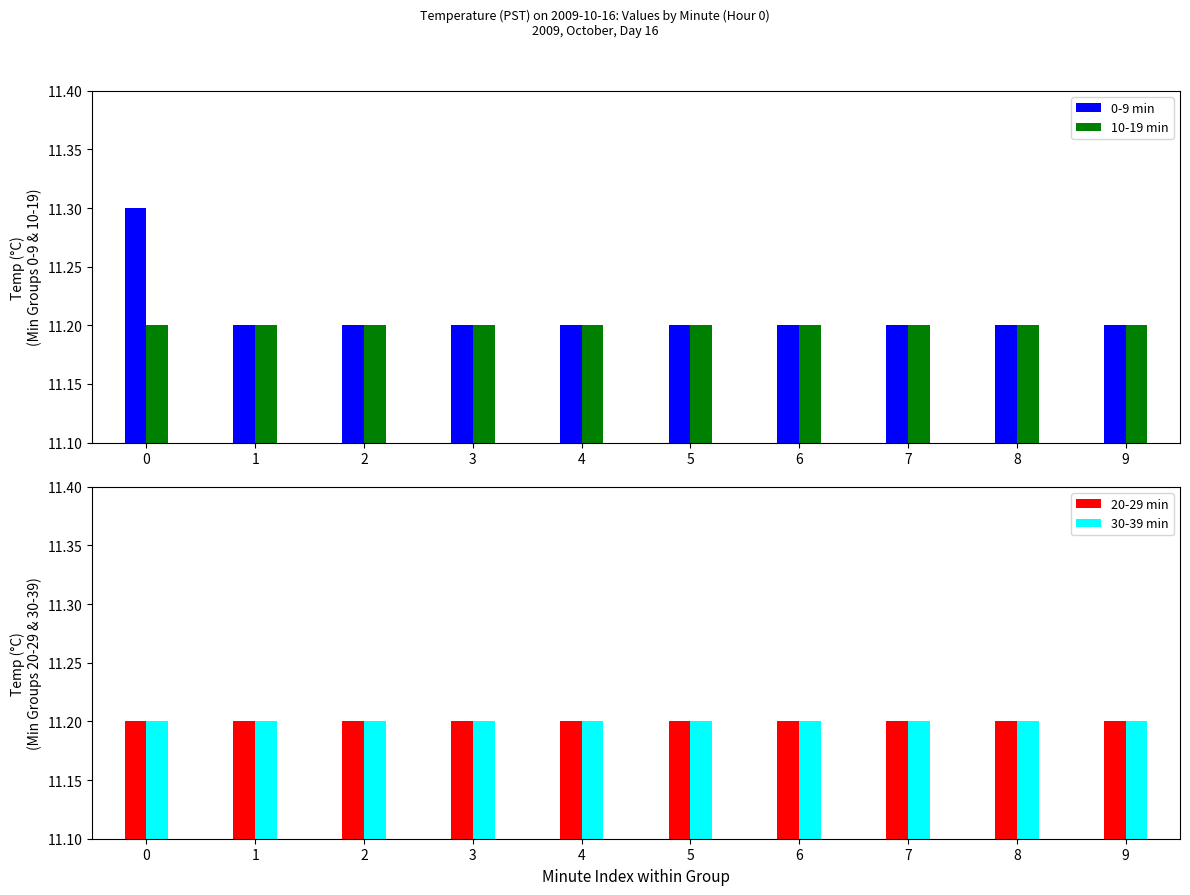

What is the difference between the maximum and minimum values in the 0-9 min series?

0.1